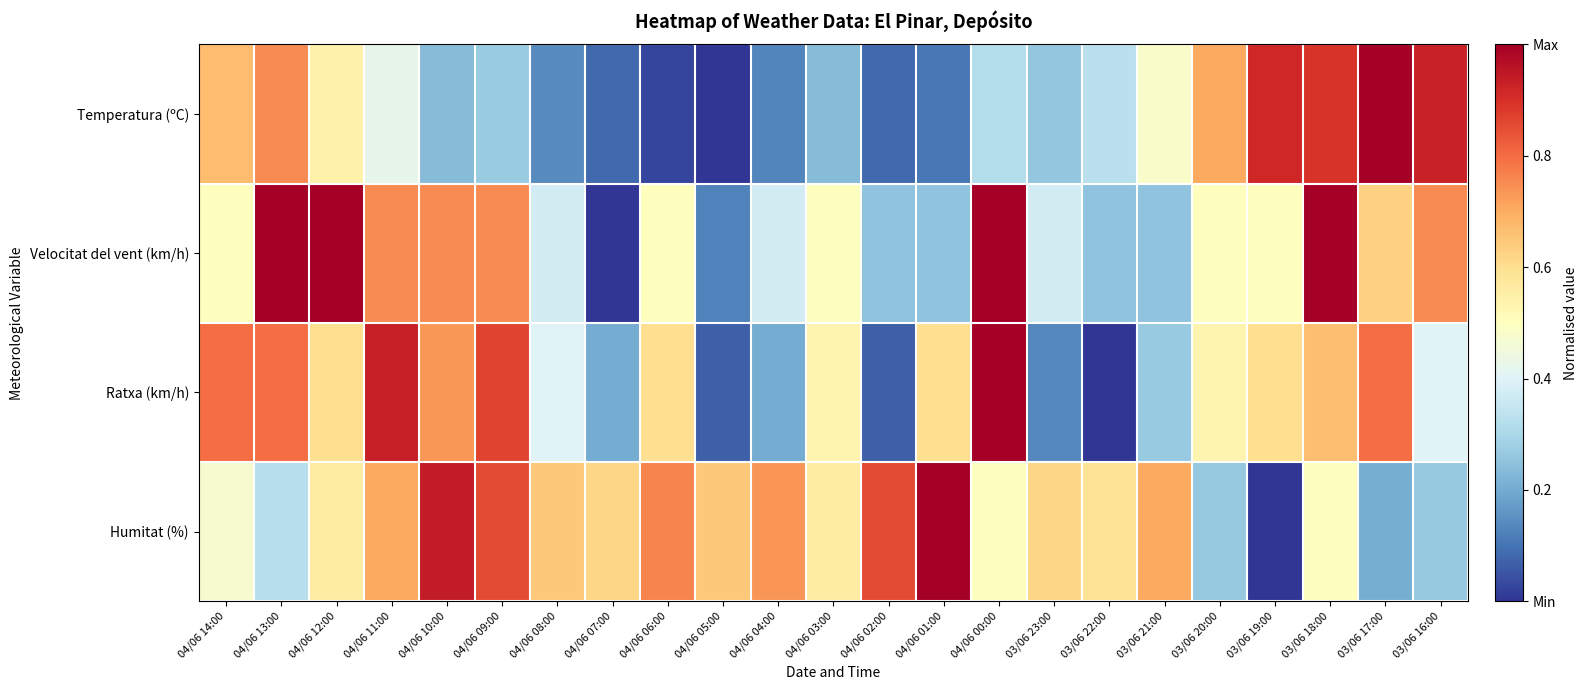

At which category is the sum across all series the highest?

03/06 18:00